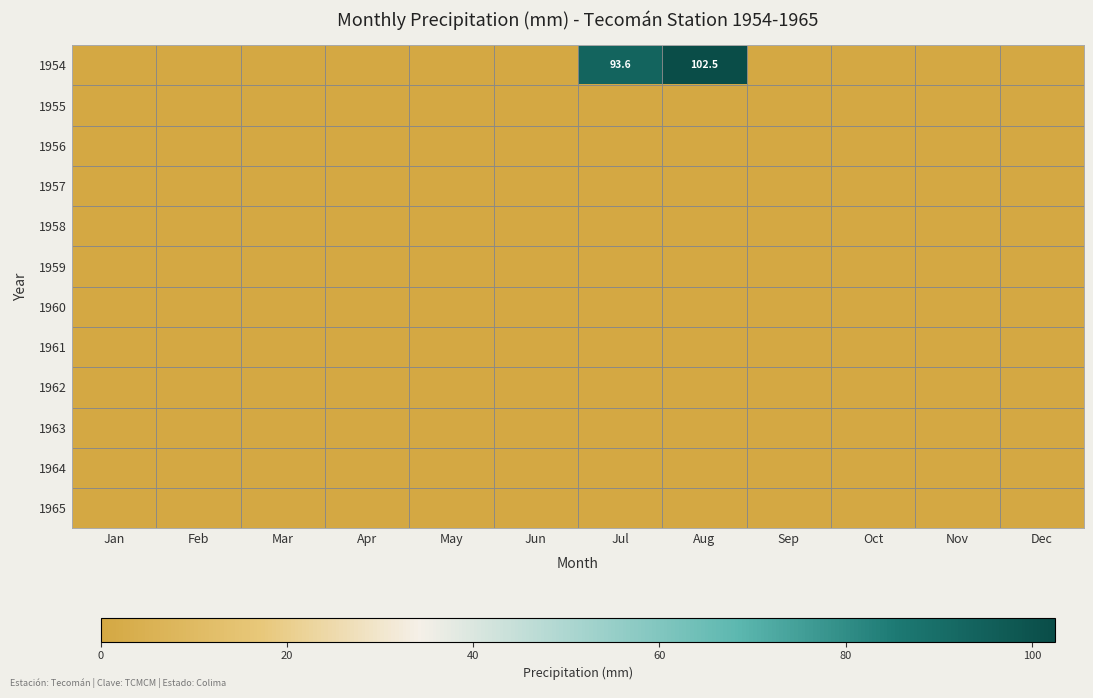

Between Feb and Nov, which is larger?

Feb